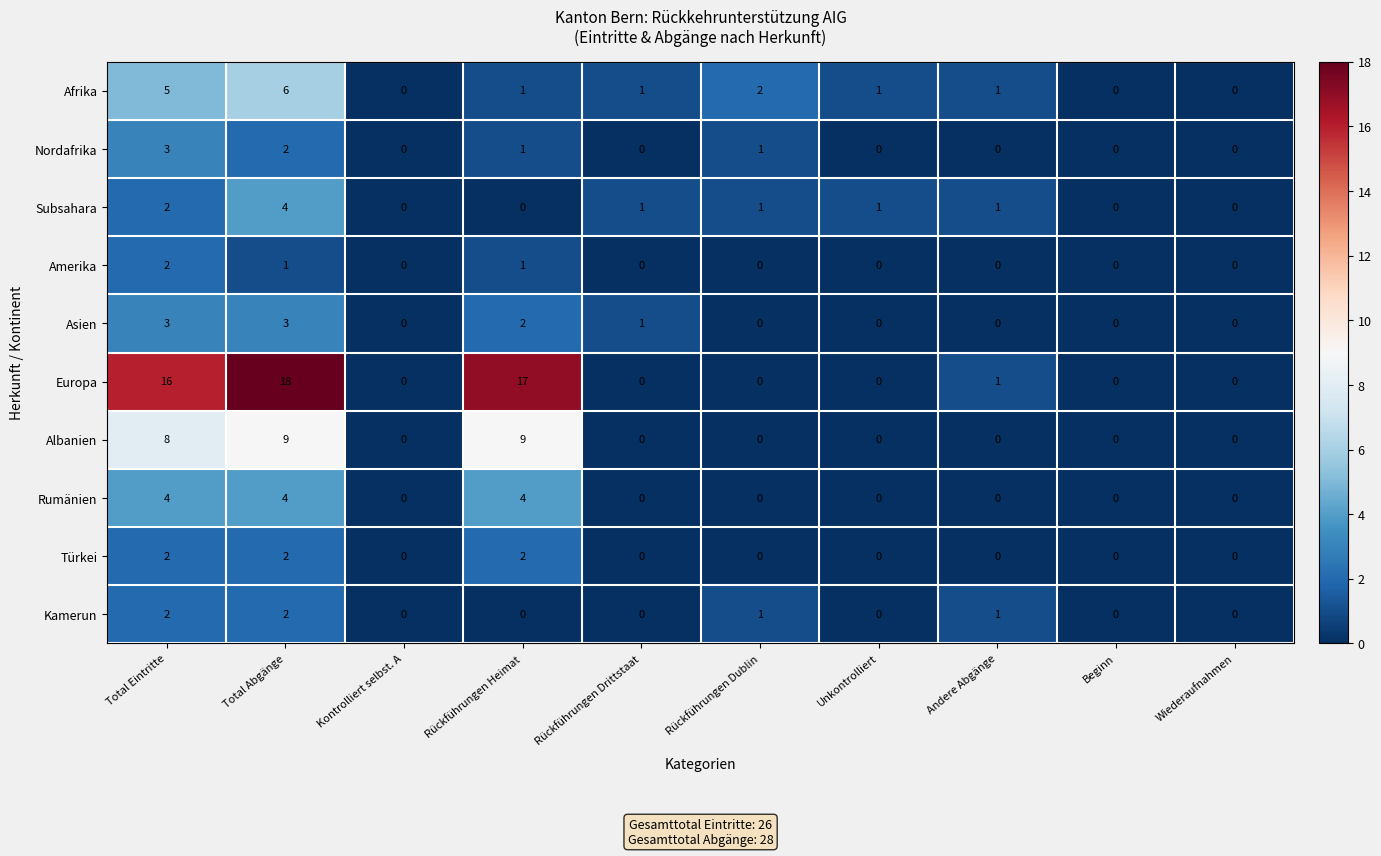

Which series has the largest range (max minus min)?

Europa